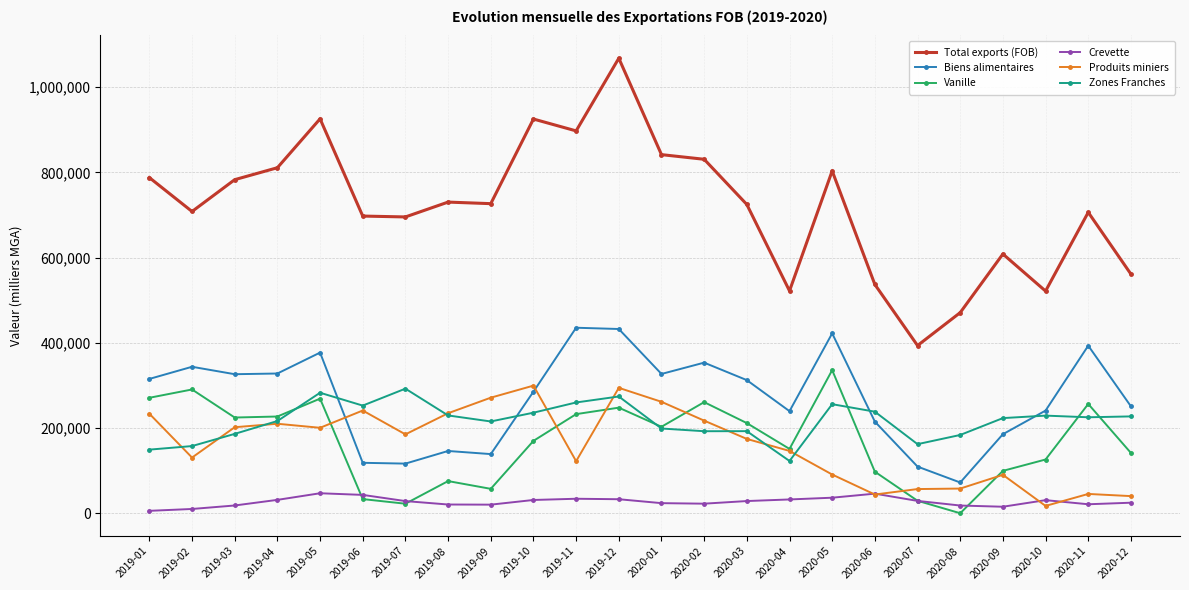

Is it true that Crevette equals 32344 at 2020-04?

True